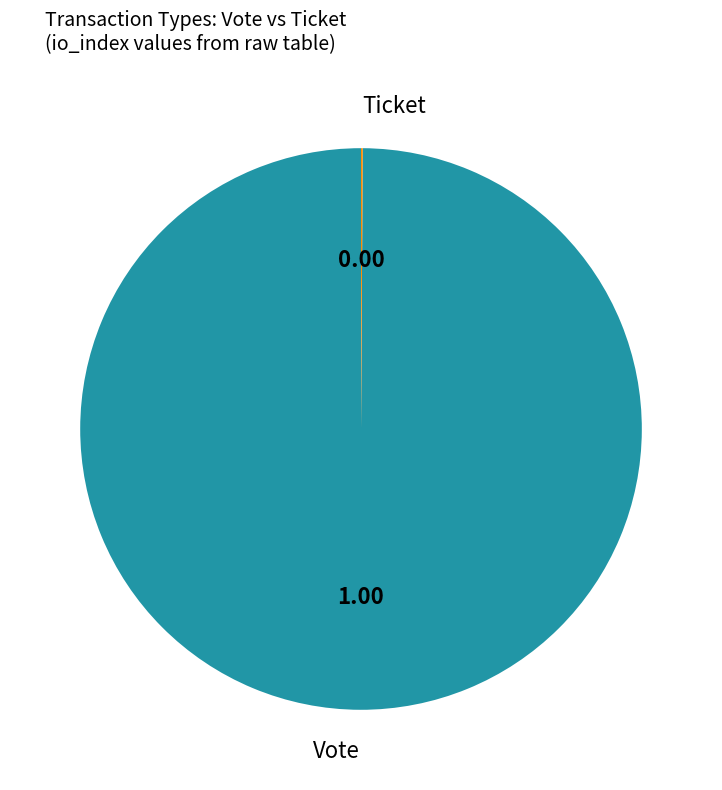

Which slice represents more than half of the pie?

Vote